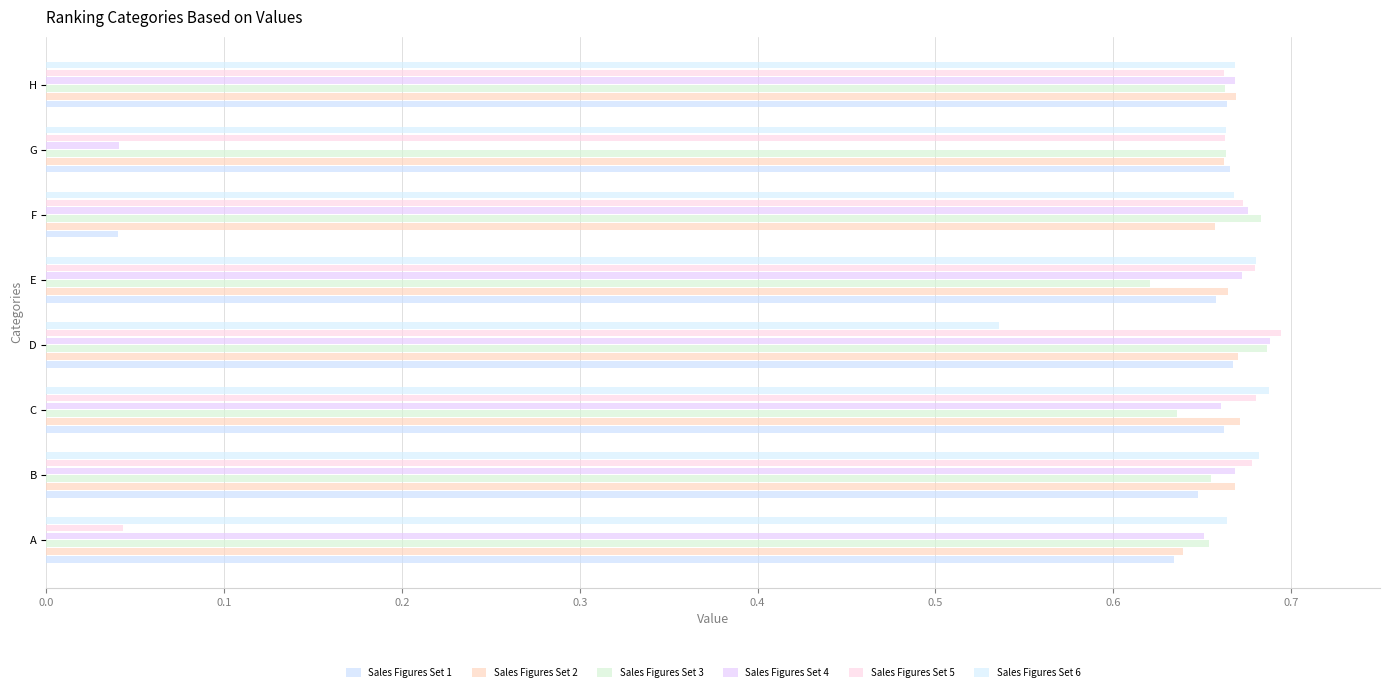

What are all the series names shown in the legend?

Sales Figures Set 1, Sales Figures Set 2, Sales Figures Set 3, Sales Figures Set 4, Sales Figures Set 5, Sales Figures Set 6